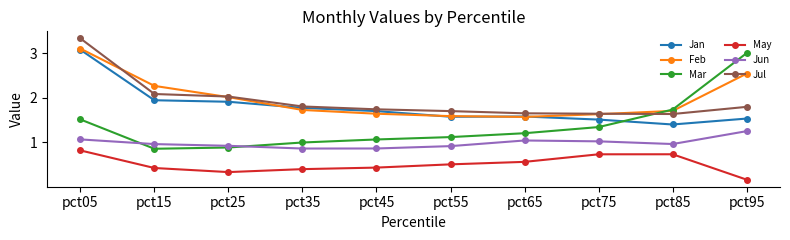

What is the difference between the maximum and minimum values in the May series?

0.7